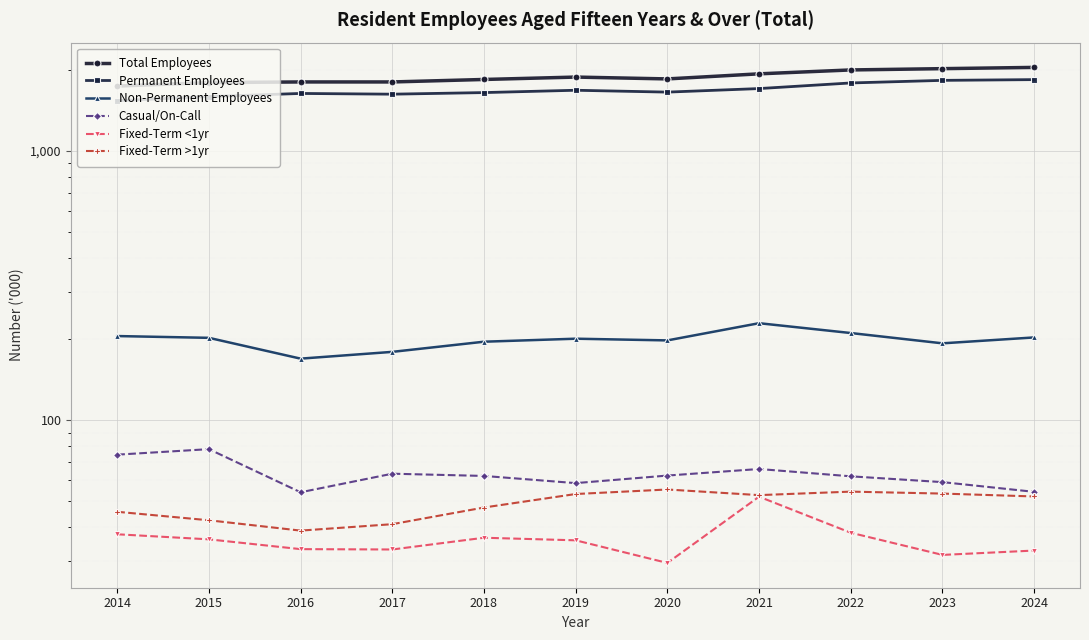

At which label is Casual/On-Call closest to 66?

2021